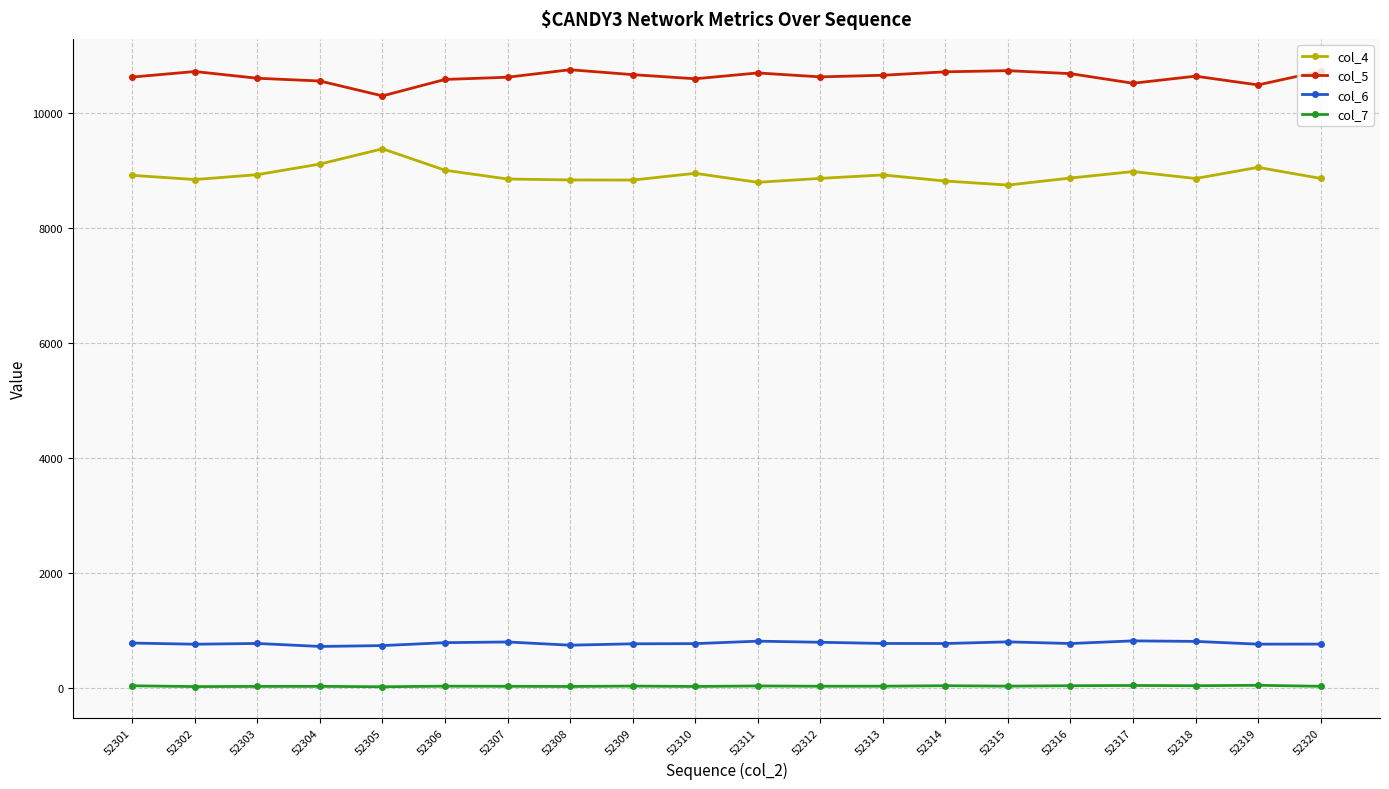

In col_6, how many points are lower than both neighbors (excluding endpoints)?

6